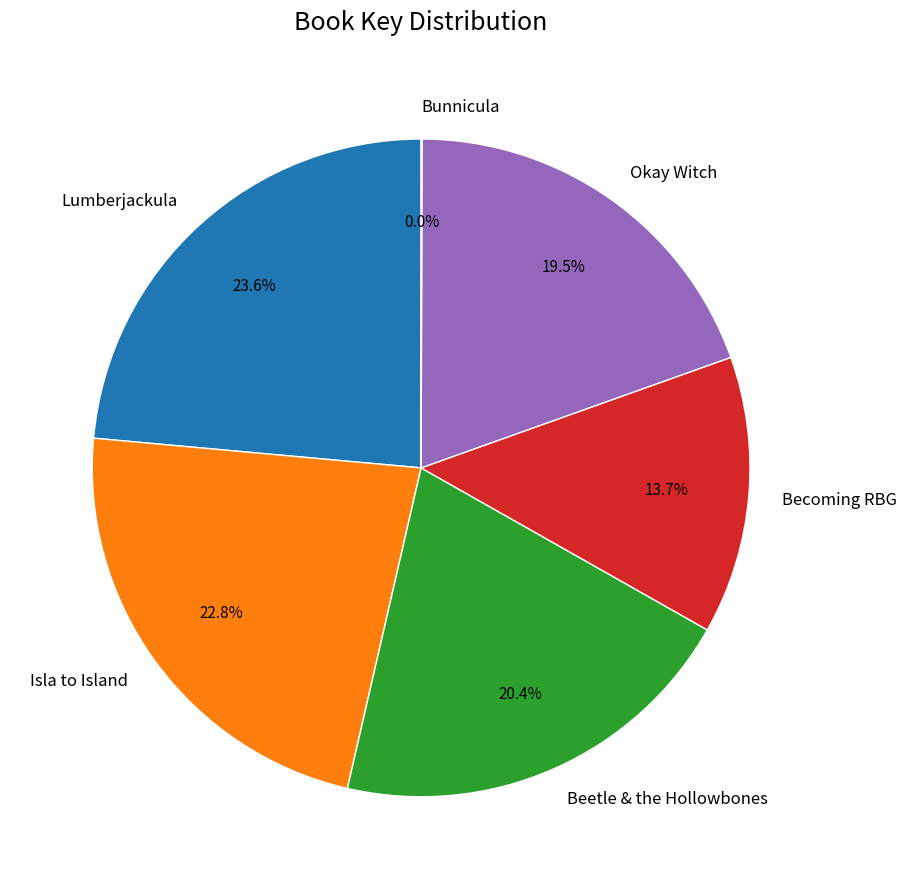

True or false: Isla to Island accounts for 28% of the total.

False